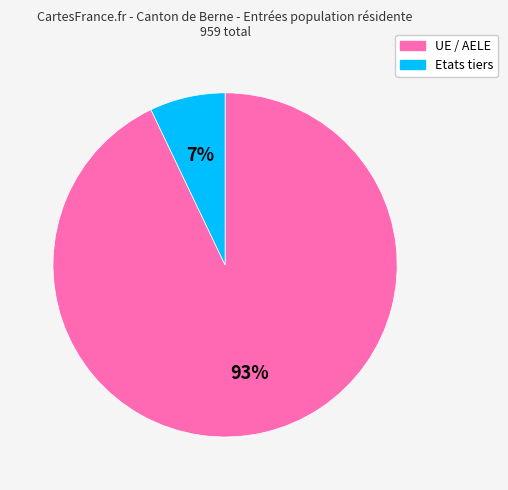

What is the smallest slice in the pie chart?

Etats tiers